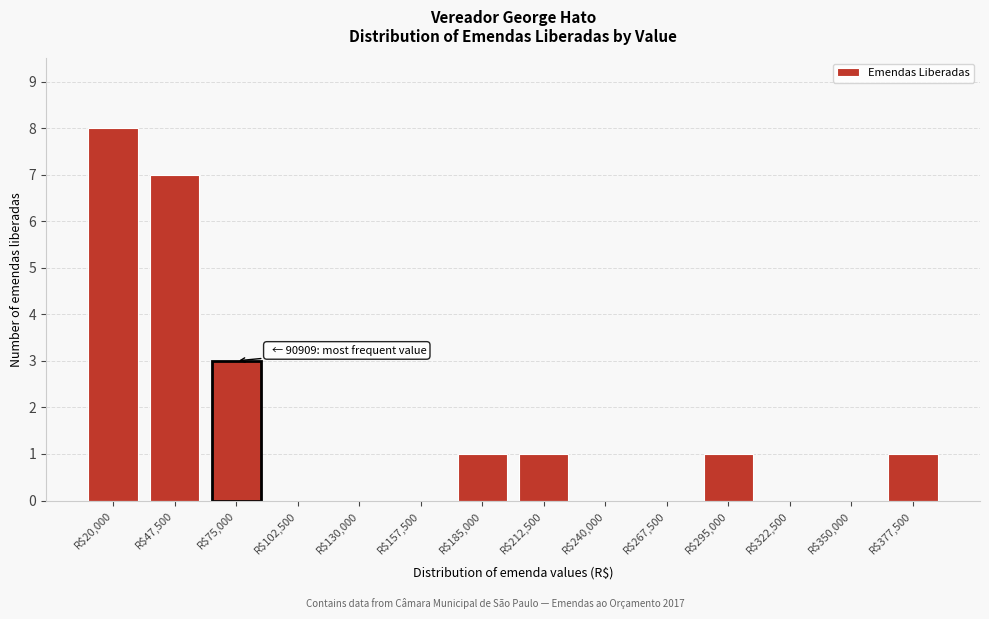

What is the sum of all values?

22